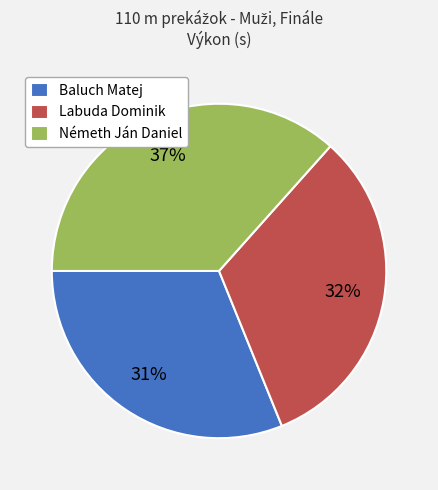

What is the largest slice in the pie chart?

Németh Ján Daniel